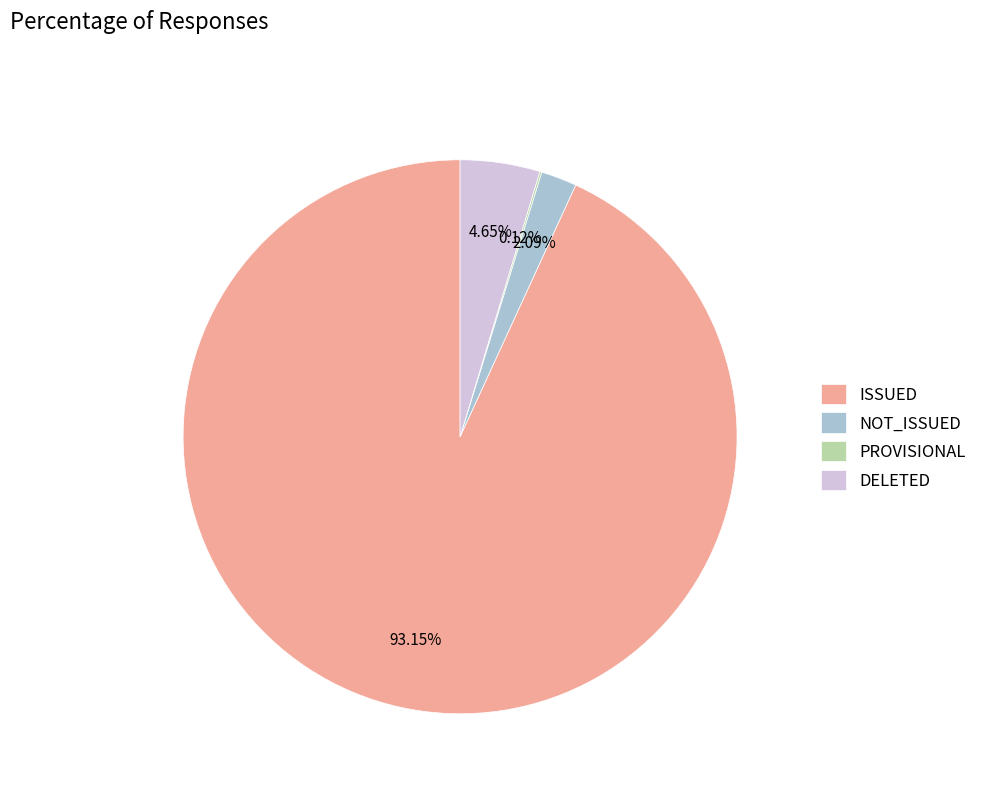

Which slice is the largest?

ISSUED